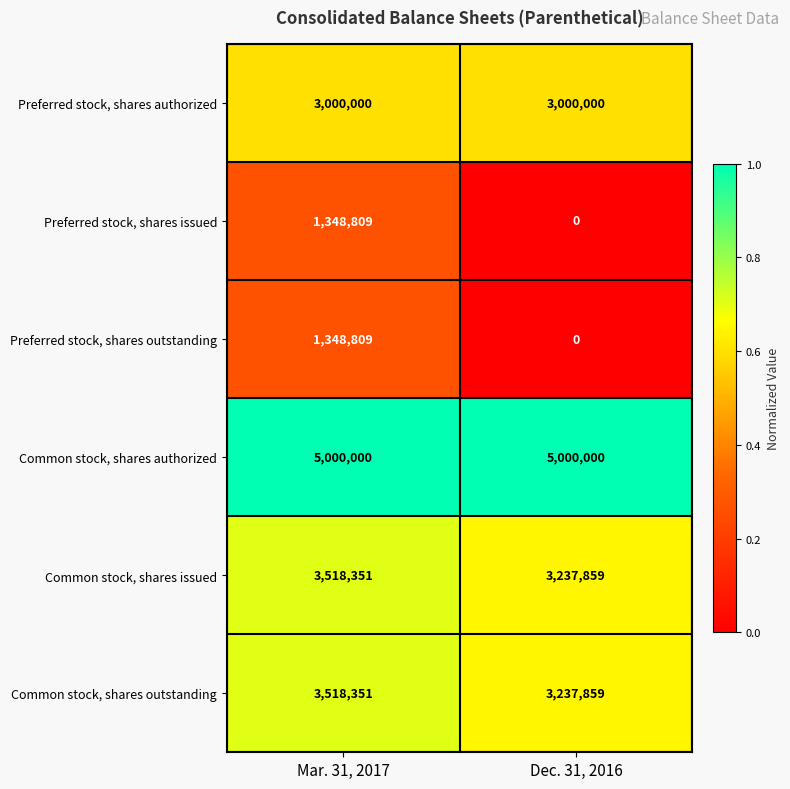

Count the number of categories in the chart.

2